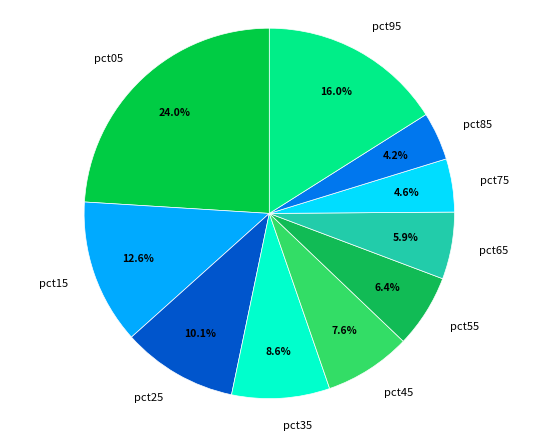

Does any single category account for the majority?

No